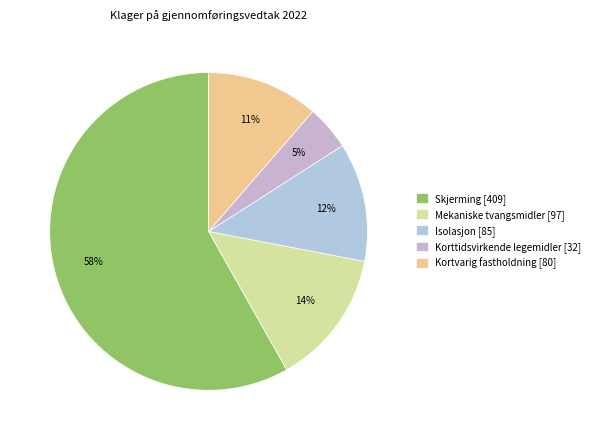

Approximately how many times larger is the value at Isolasjon compared to Mekaniske tvangsmidler?

0.9